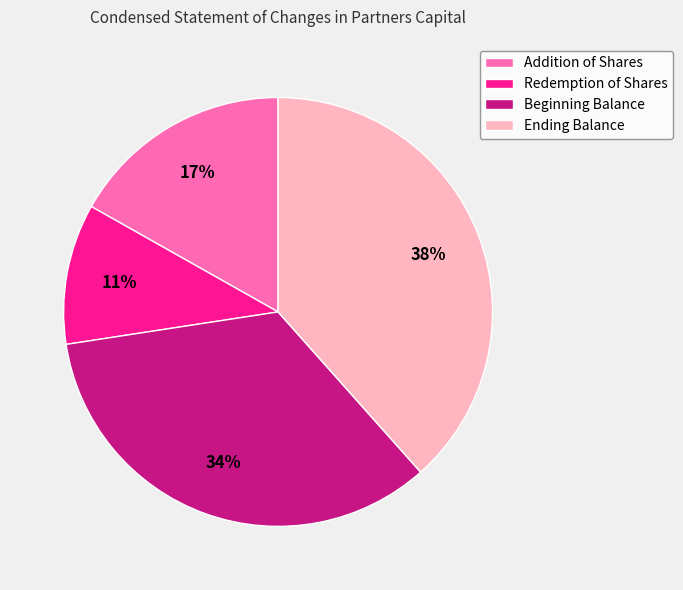

To the nearest percent, what percentage of the pie is Redemption of Shares?

11%